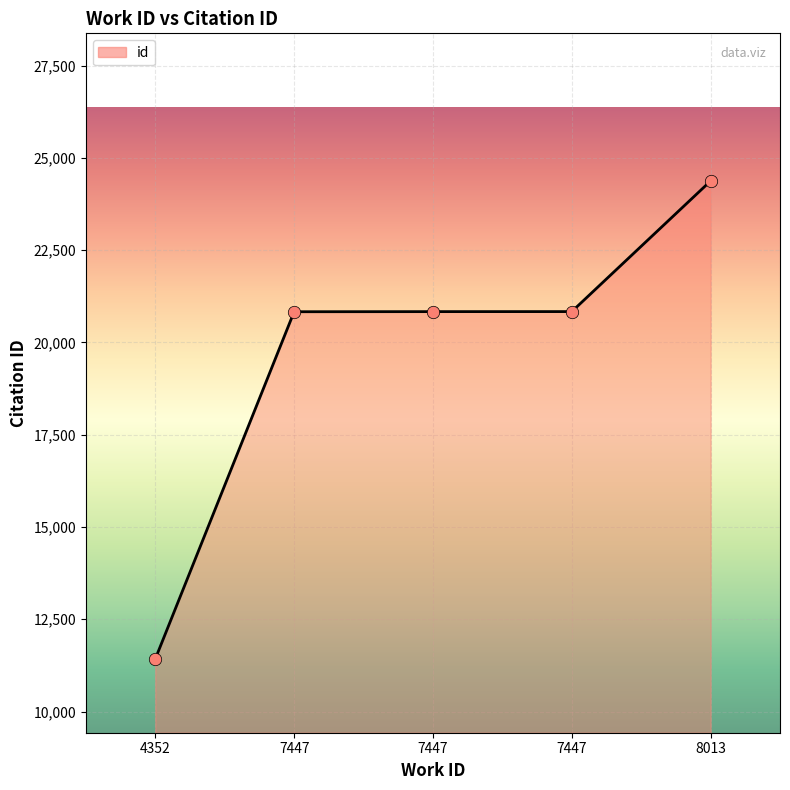

Which has a higher value, 7447 or 7447?

7447